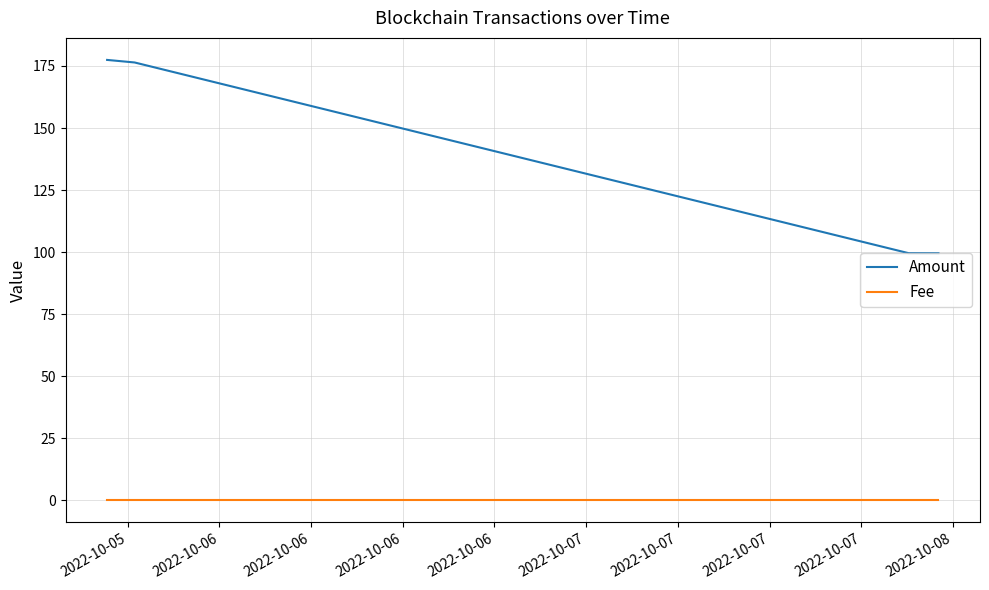

What is the lowest value of the Amount series?

99.6